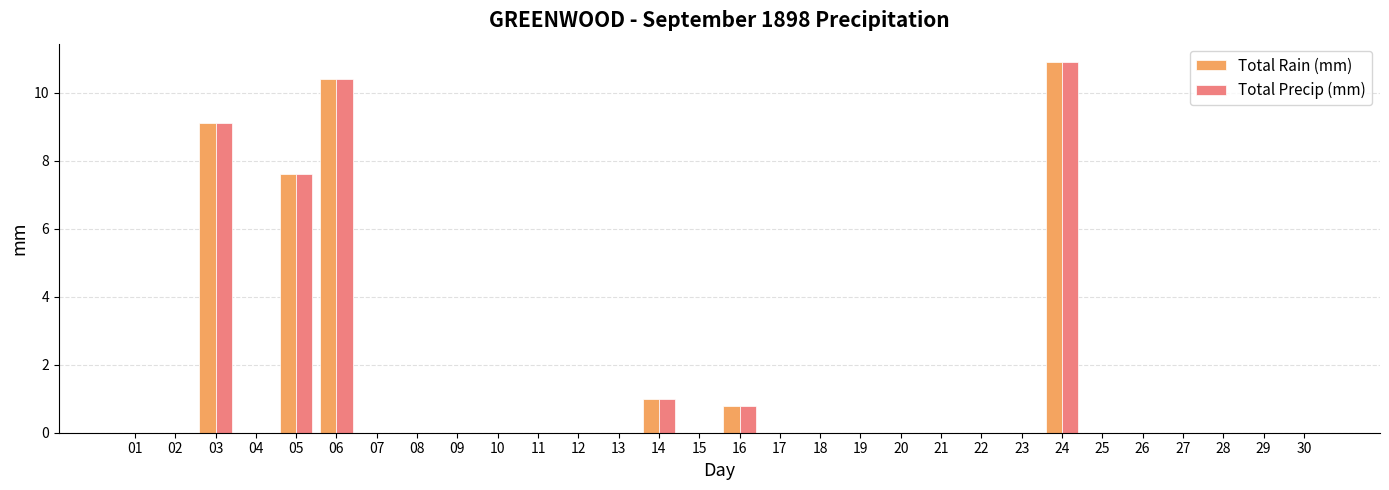

Reading right to left, extract all data points from this chart.

Total Rain (mm): 0.0	0.0	0.0	0.0	0.0	0.0	10.9	0.0	0.0	0.0	0.0	0.0	0.0	0.0	0.8	0.0	1.0	0.0	0.0	0.0	0.0	0.0	0.0	0.0	10.4	7.6	0.0	9.1	0.0	0.0
Total Precip (mm): 0.0	0.0	0.0	0.0	0.0	0.0	10.9	0.0	0.0	0.0	0.0	0.0	0.0	0.0	0.8	0.0	1.0	0.0	0.0	0.0	0.0	0.0	0.0	0.0	10.4	7.6	0.0	9.1	0.0	0.0